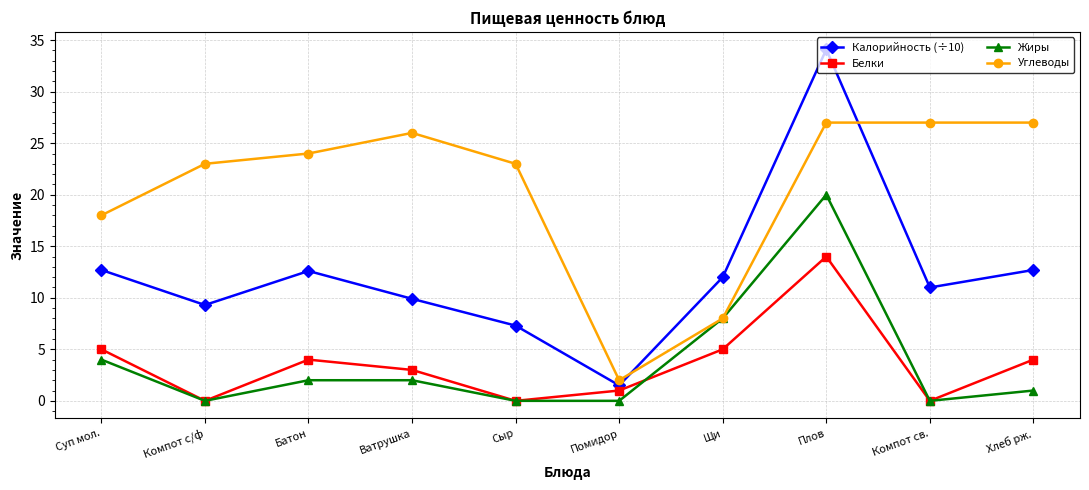

How many lines are shown in the chart?

4